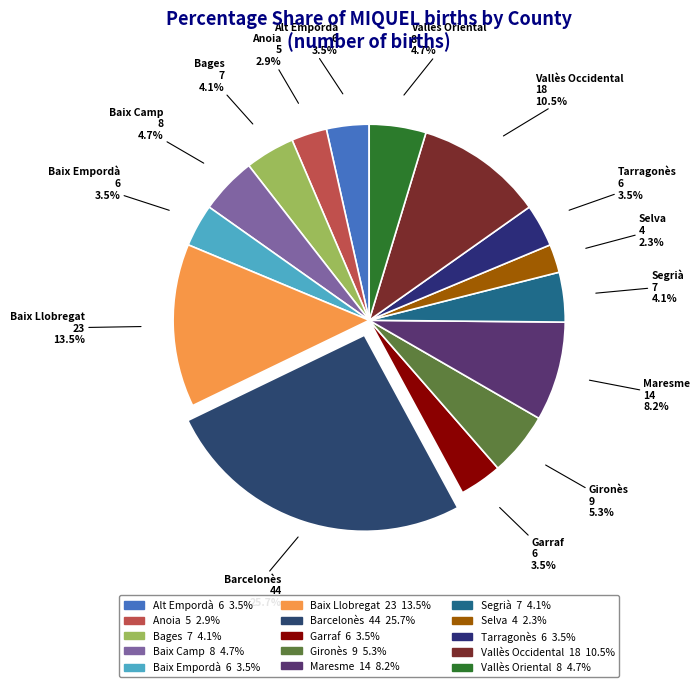

Does Gironès account for over 50% of the chart?

No